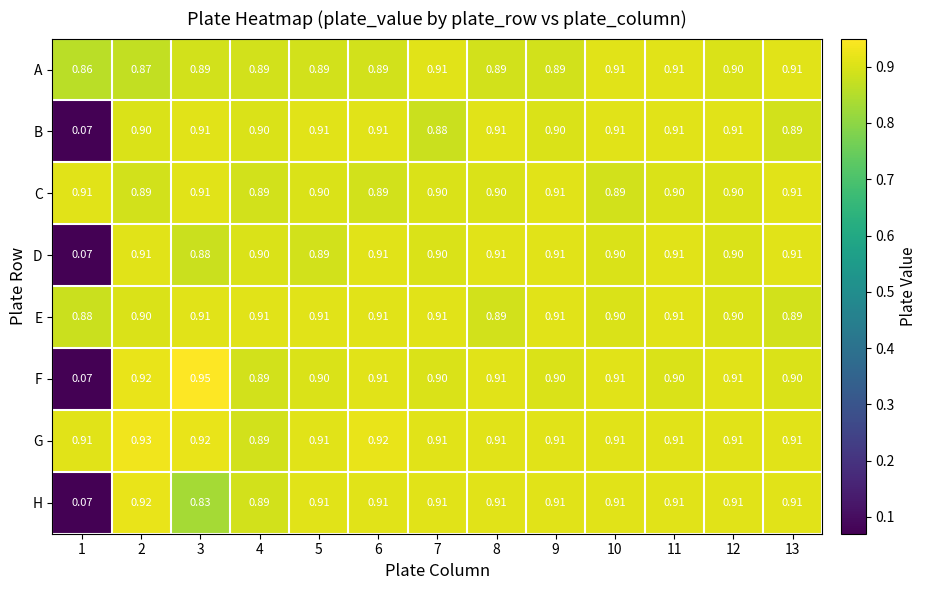

Which series has the widest spread of values?

F